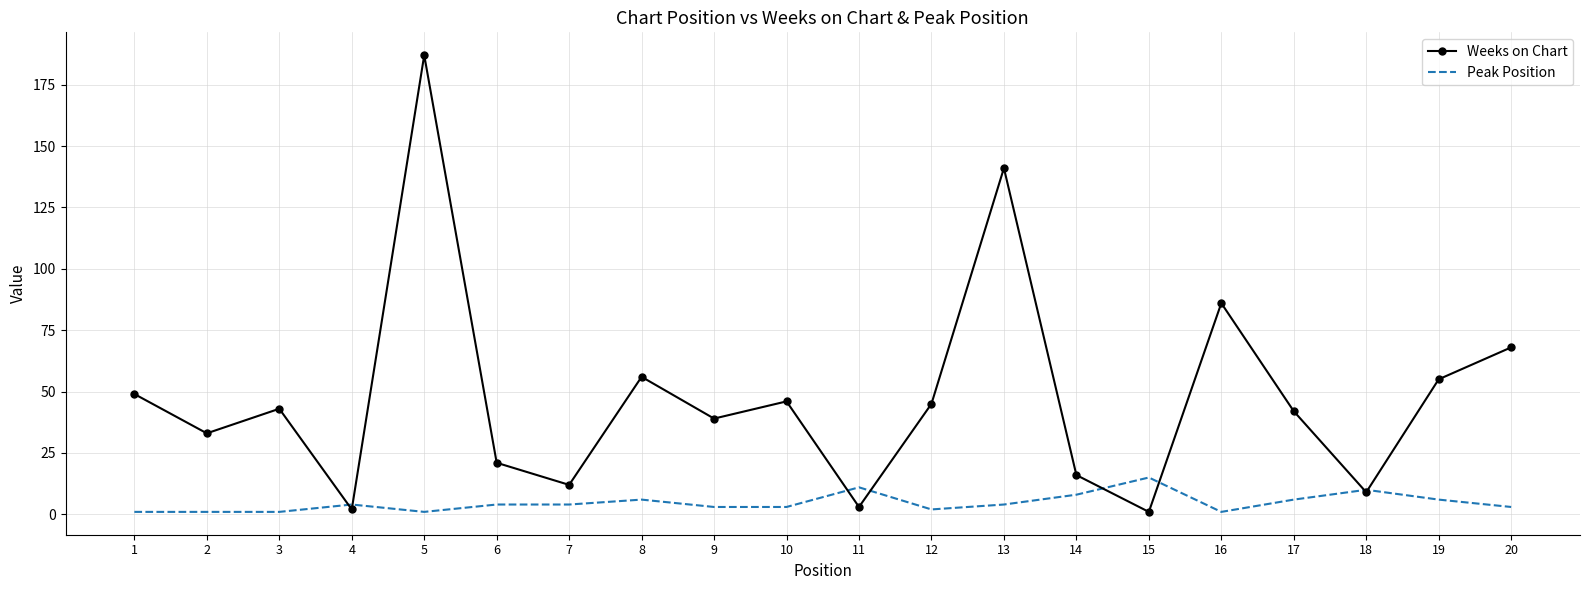

What is the average value of the Weeks on Chart series?

48